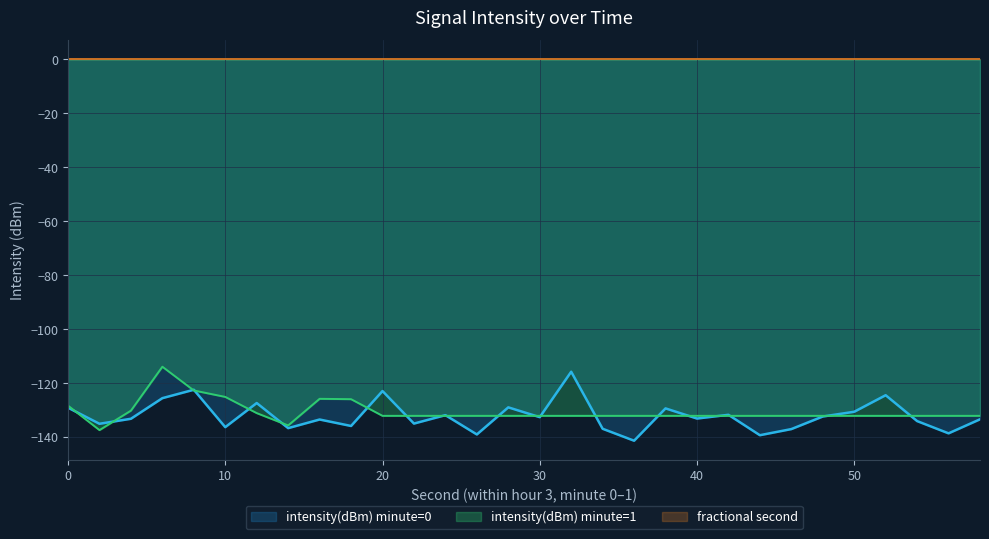

True or false: fractional_second and minute_scaled intersect in this chart.

False